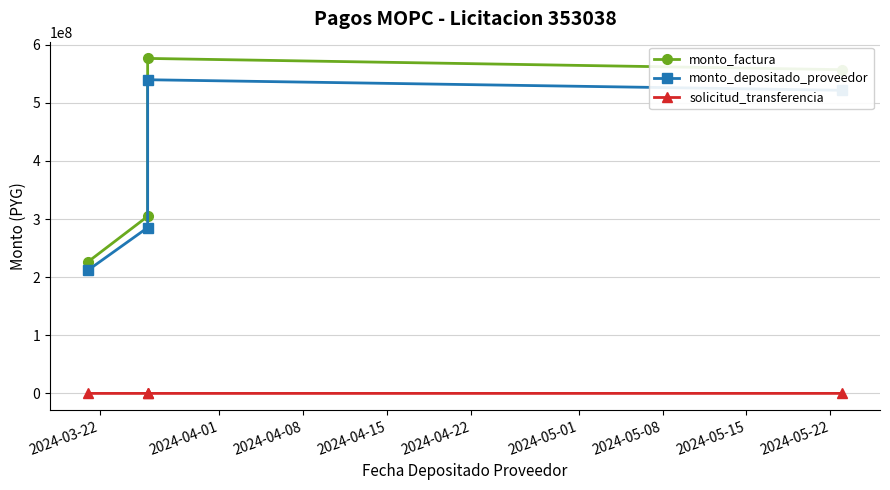

True or false: solicitud_transferencia has a value of 15446 at 2024-04-08.

False